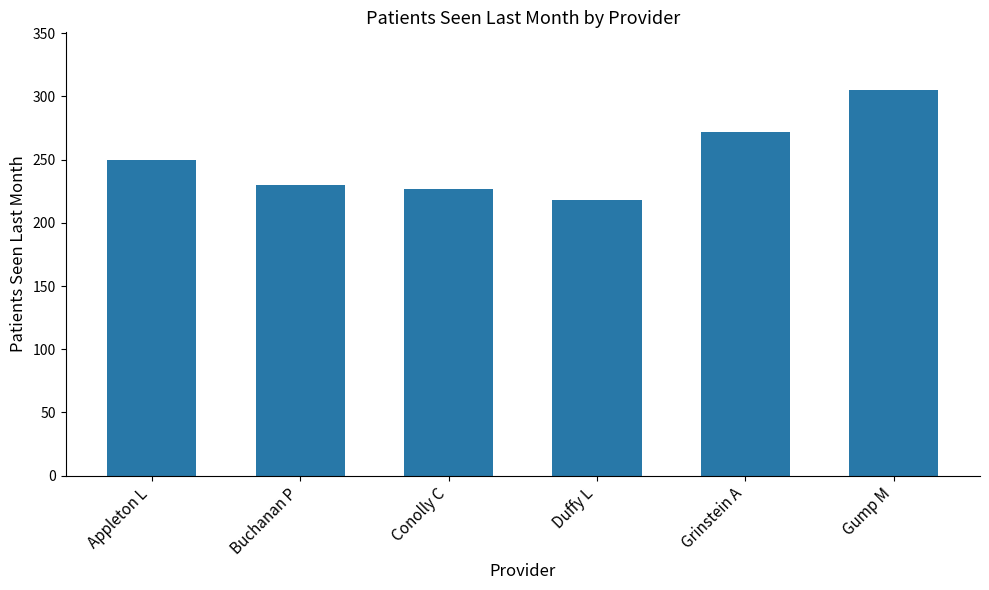

The value at Buchanan P is 230. True or false?

True